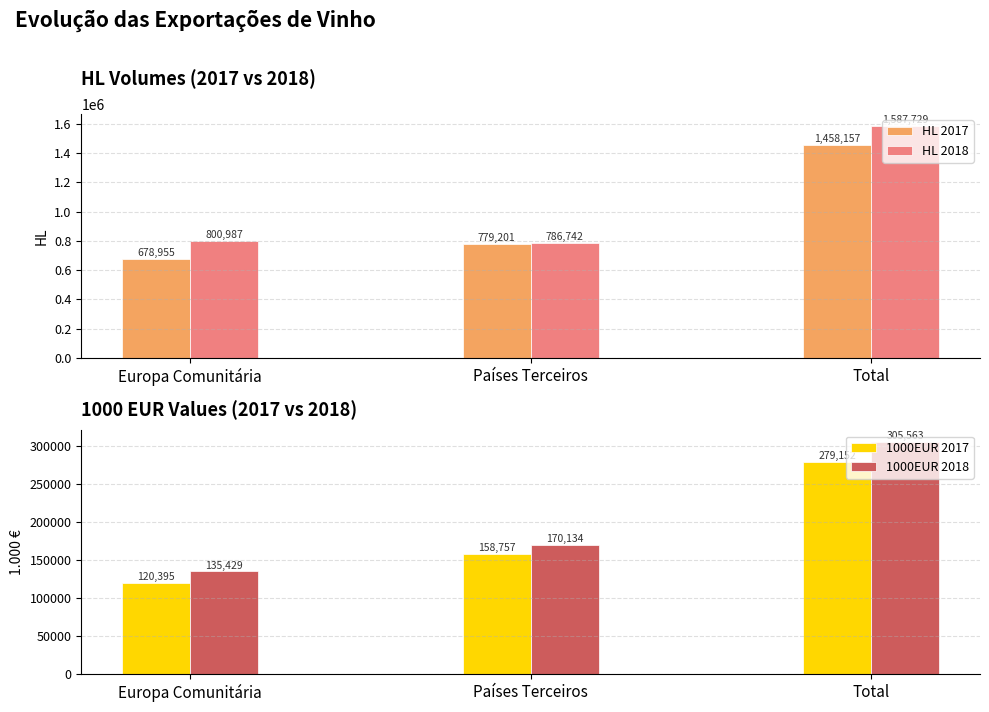

What are all the series names shown in the legend?

HL 2017, HL 2018, 1000EUR 2017, 1000EUR 2018